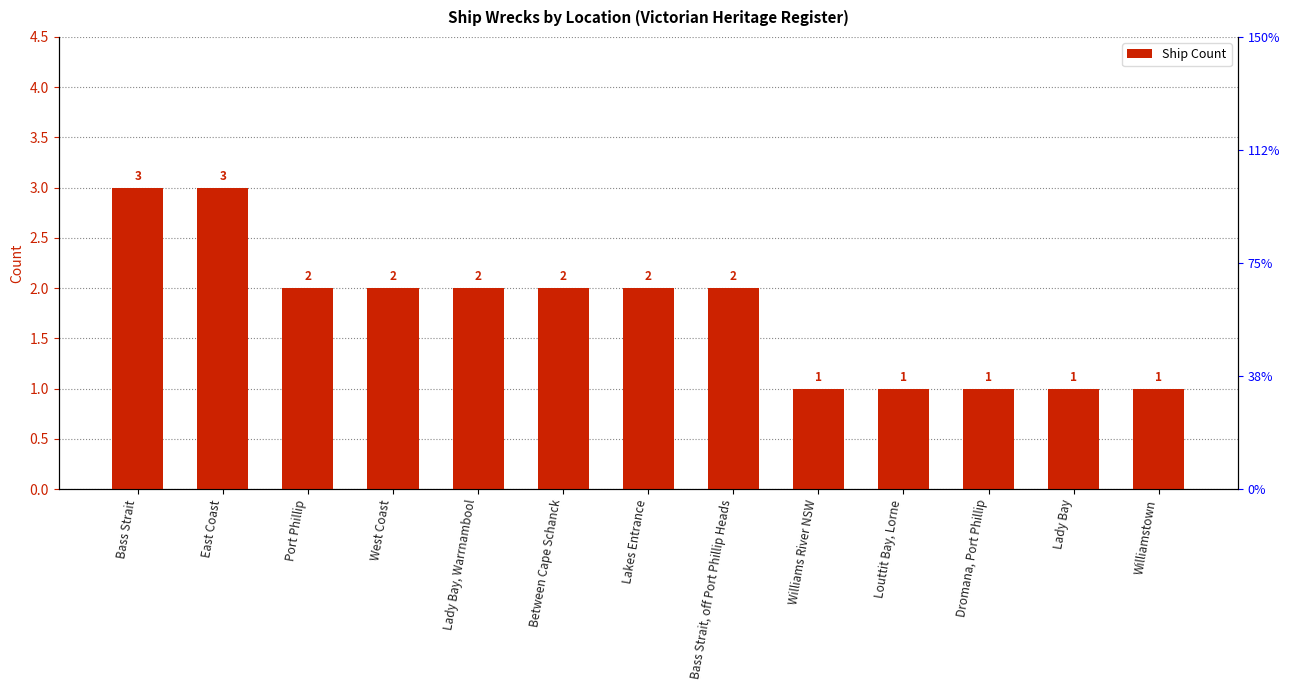

What is the greatest value displayed?

3